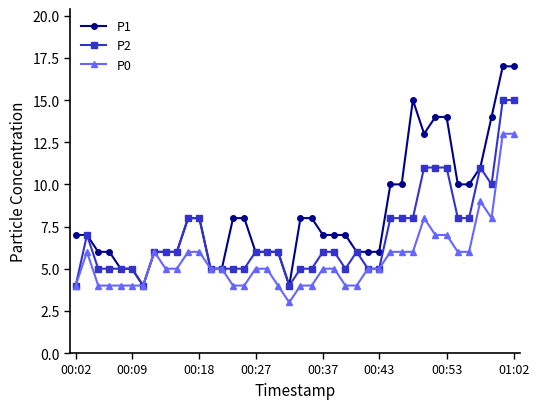

What is the value of the P1 point at the 16th from the left?

8